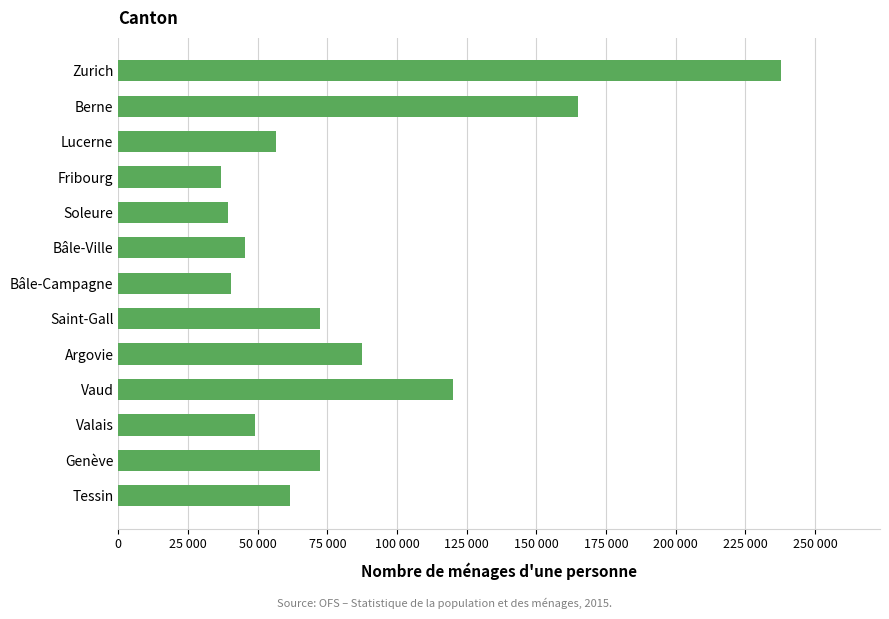

Which category has the highest value across all series?

Zurich